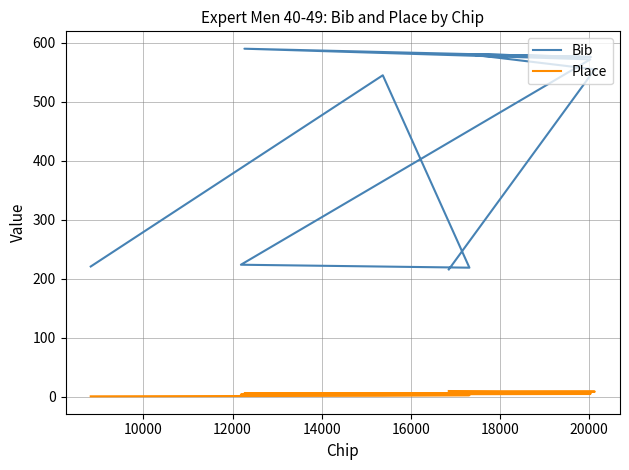

How many values in the Bib series are below 555?

5